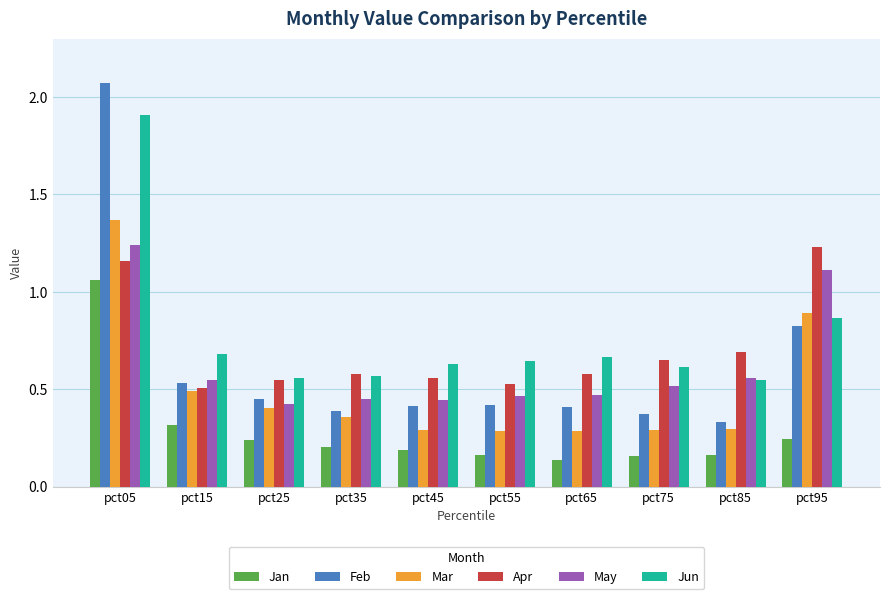

Is the value of May at pct55 greater than the value of Mar at pct55?

Yes